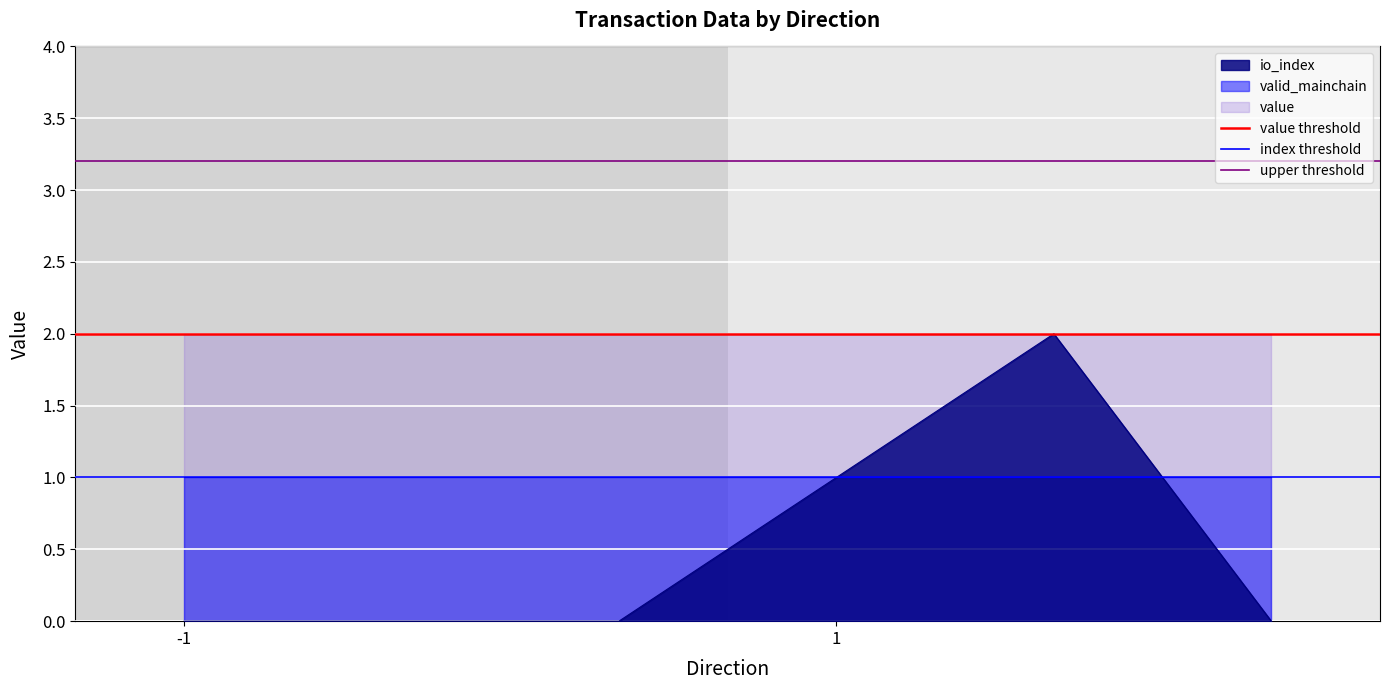

At which label does value threshold reach its minimum?

-1